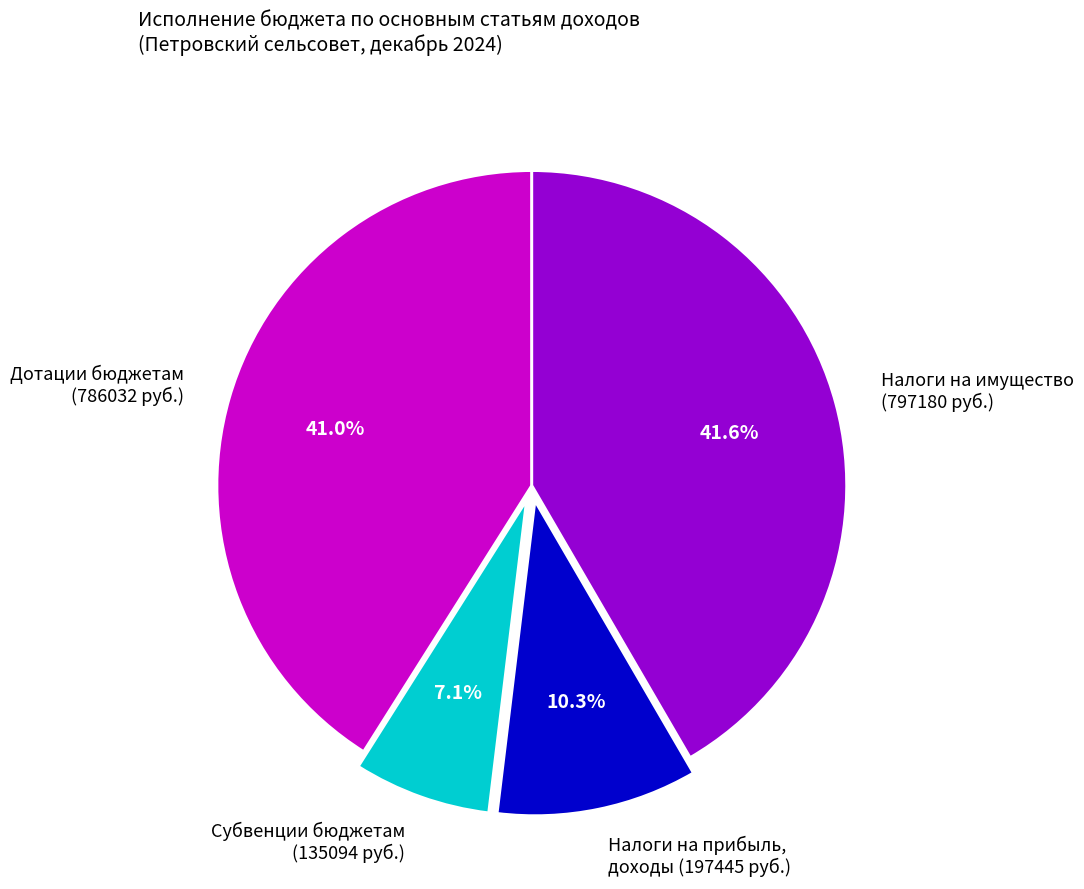

How many slices are in this pie chart?

4